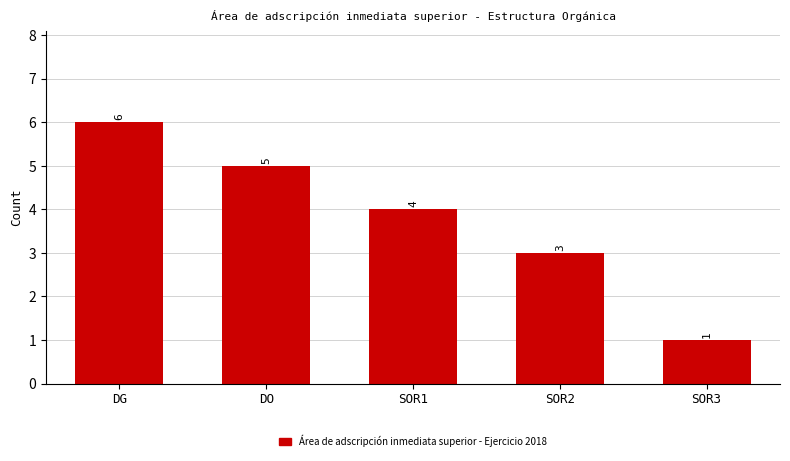

What is the change in value from DO to SOR3?

-4